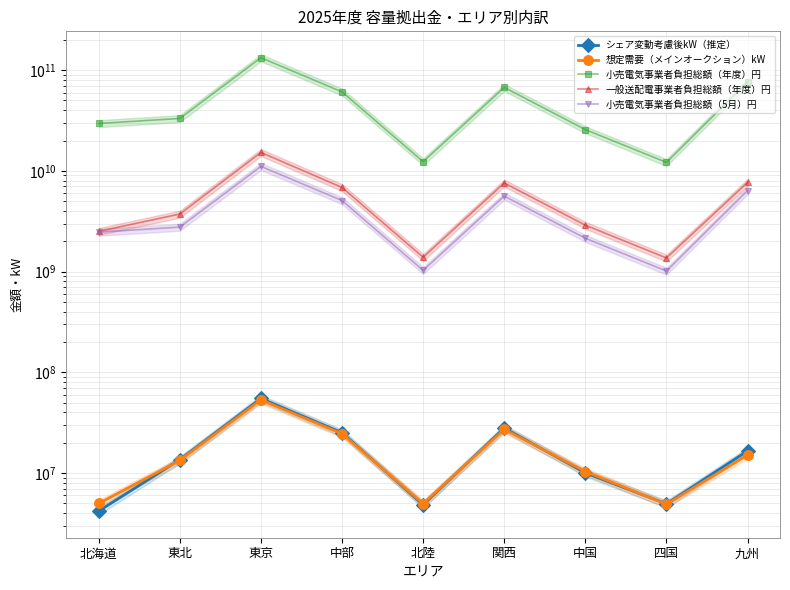

What is the sum of all 小売電気事業者負担総額（5月）円 values?

37551102908